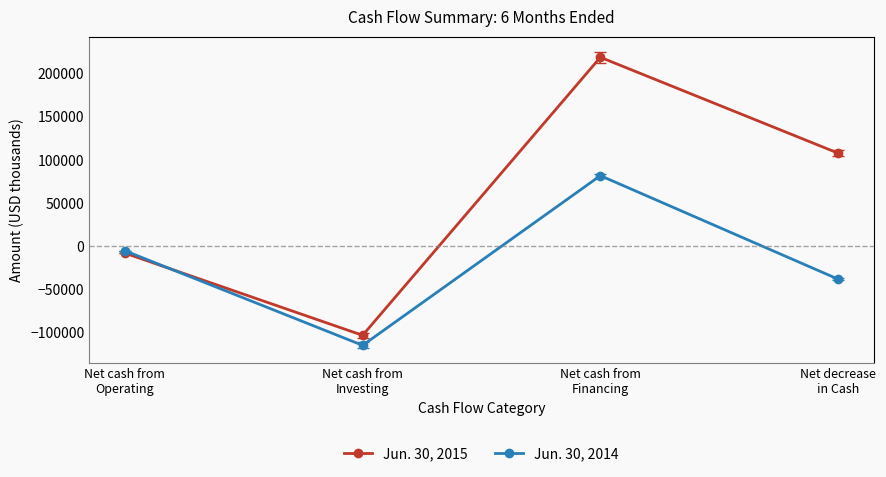

What is the value of the Jun. 30, 2015 point at the 3rd from the left?

218863